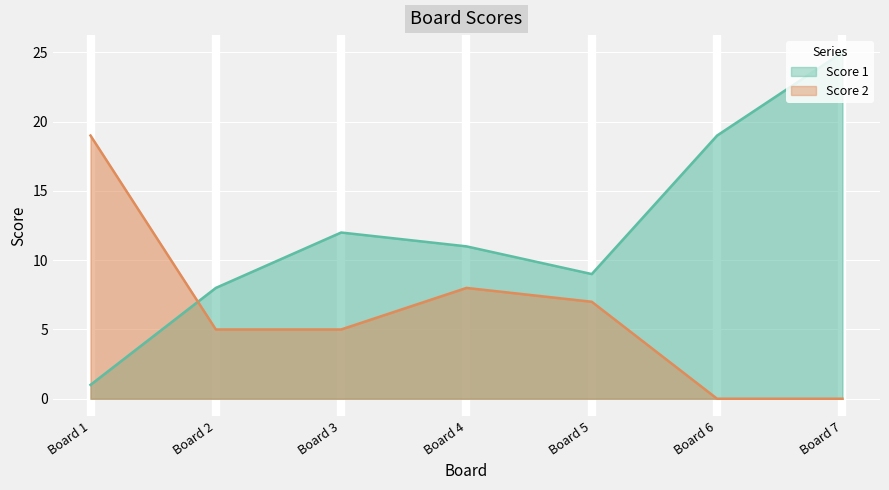

True or false: Score 2 and Score 1 intersect in this chart.

True